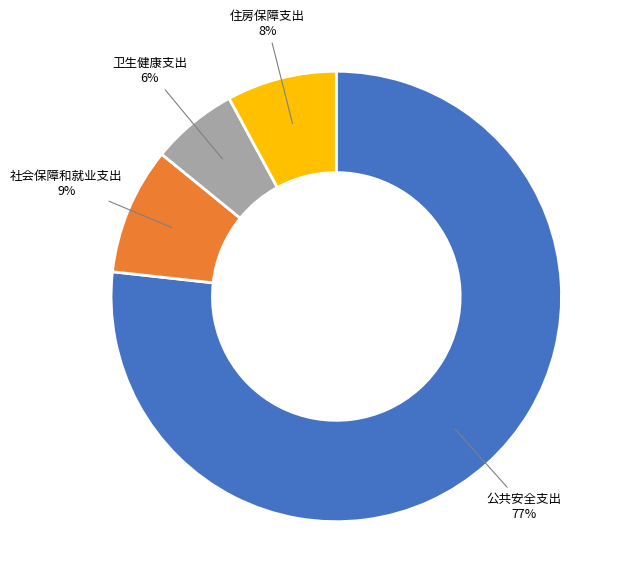

Do 公共安全支出 and 住房保障支出 together represent more than half of the pie?

Yes